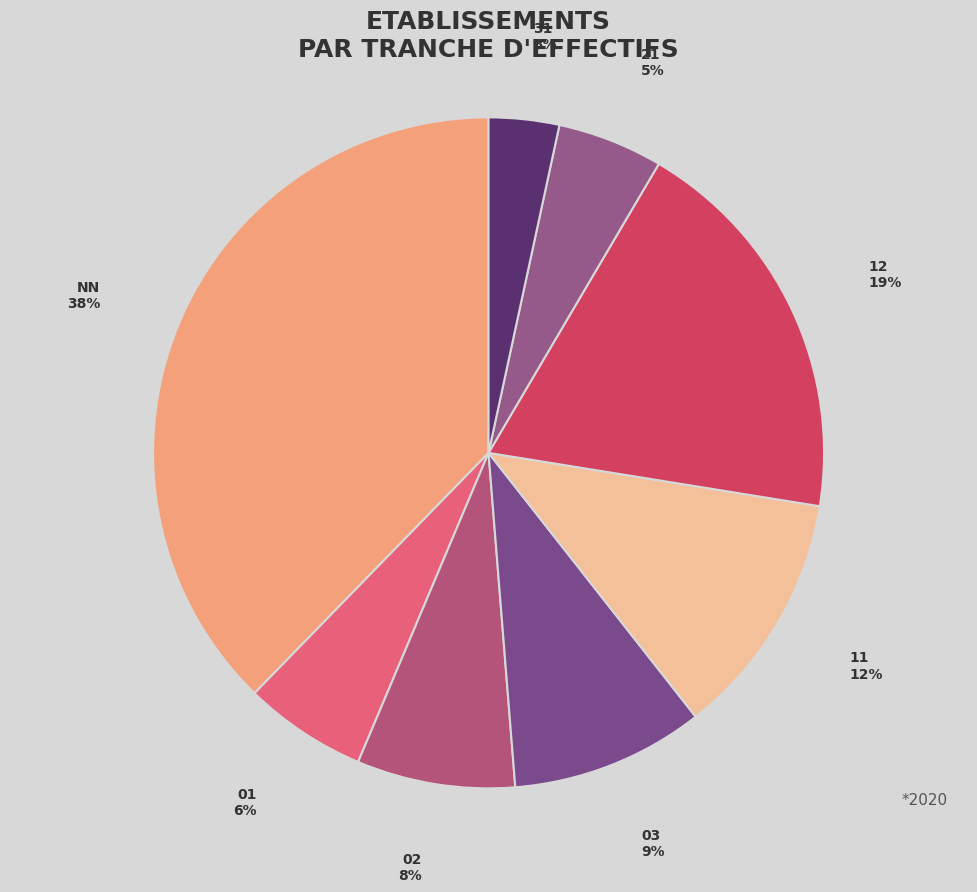

Combined, do 12 and 21 account for over 50%?

No